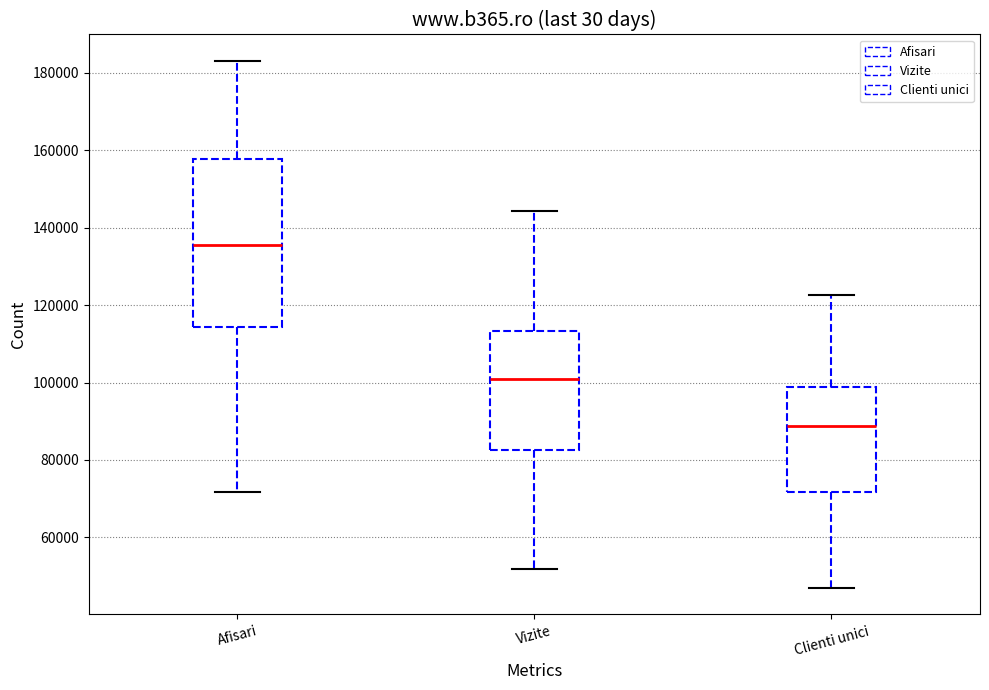

Where does the upper whisker of the box for Clienti unici end on the y-axis? The values are not printed on the chart, so give them approximately, as read against the axis.

122000